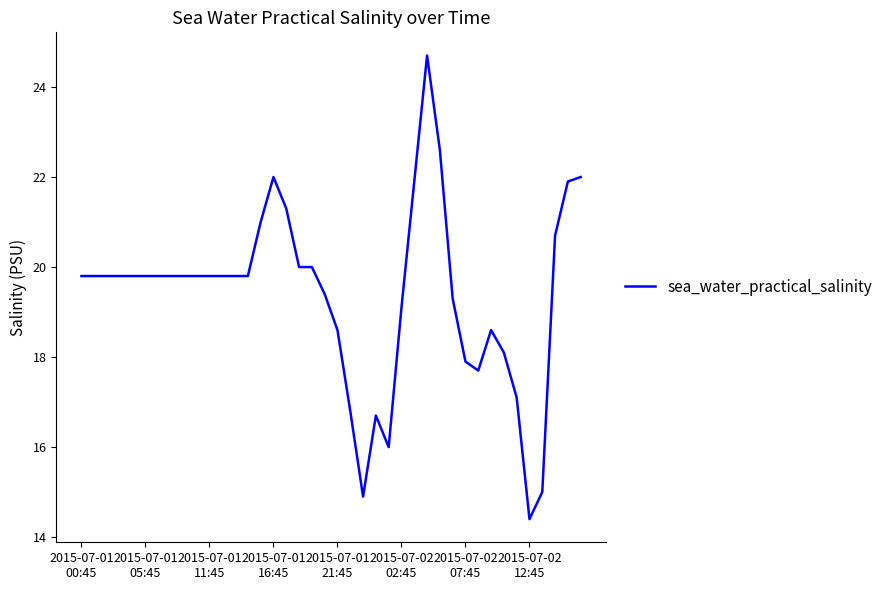

What is the greatest value displayed?

24.7